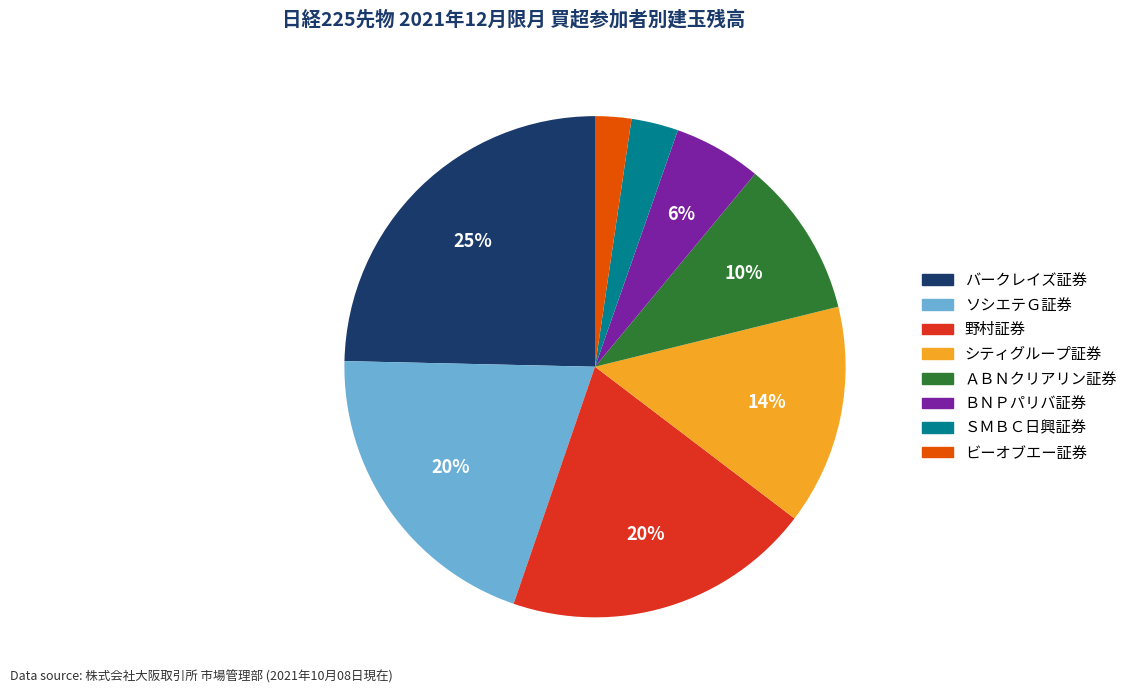

Approximately how many times larger is the value at ソシエテＧ証券 compared to ＡＢＮクリアリン証券?

2.0